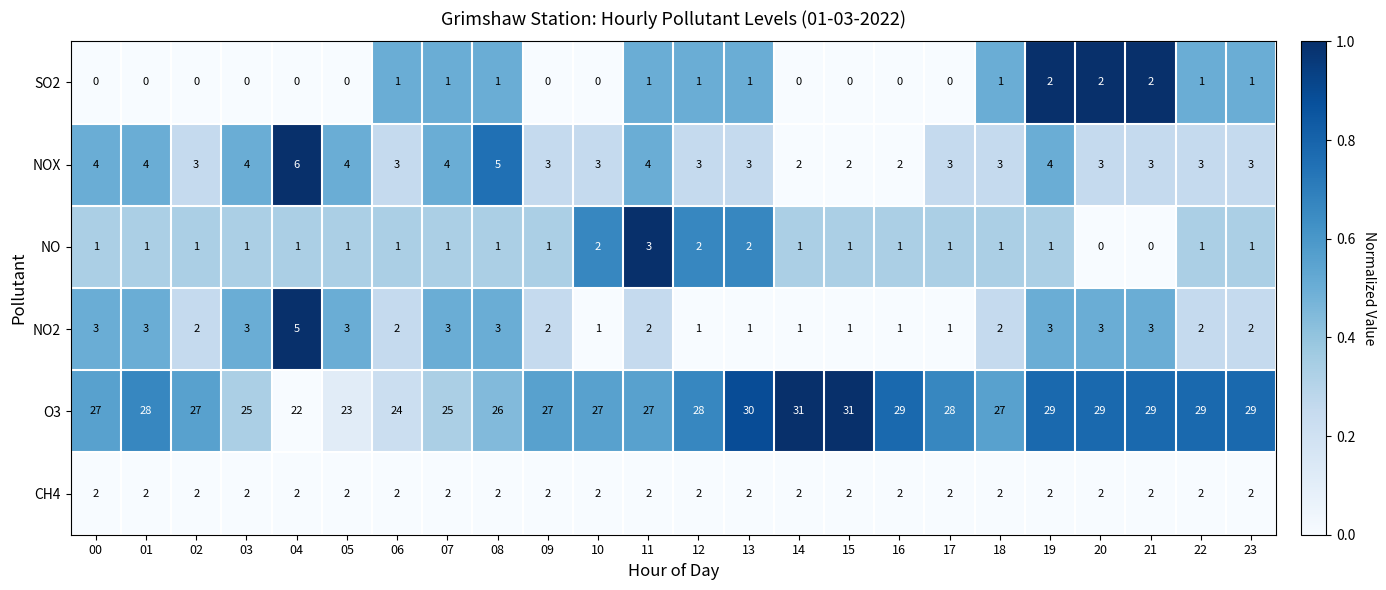

What is the highest value of the NOX series?

6